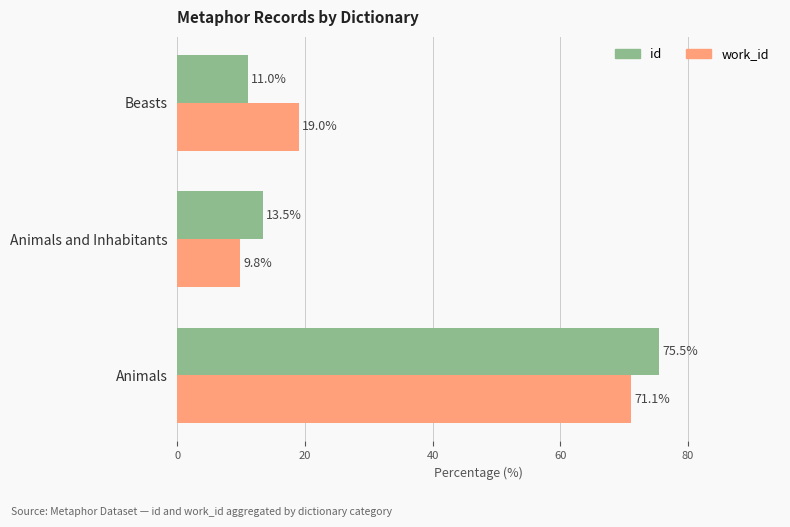

What is the spread (max minus min) of values at Beasts?

8.0